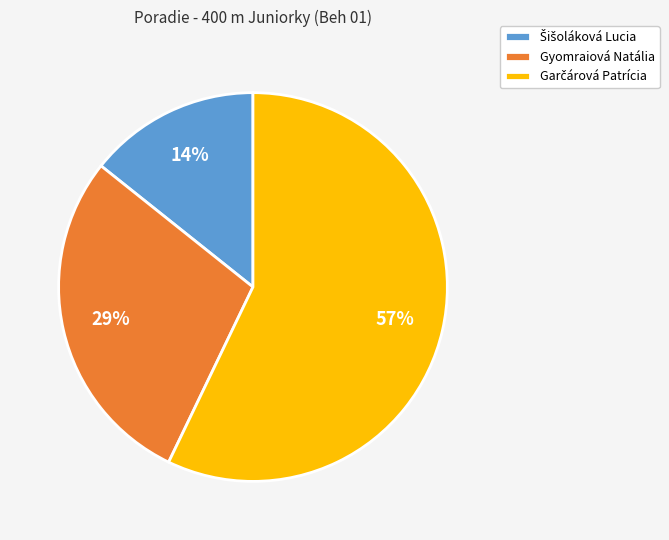

Does Gyomraiová Natália account for over 50% of the chart?

No